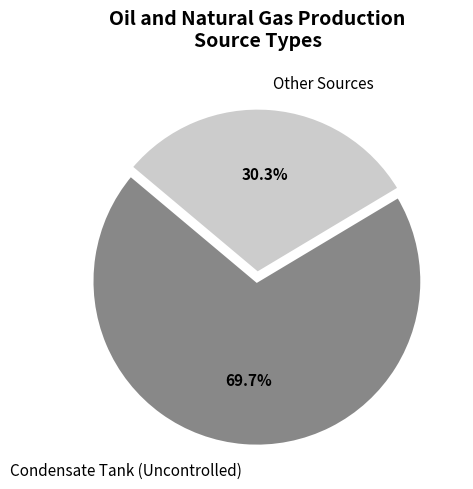

Which category has the smallest portion of the pie?

Other Sources